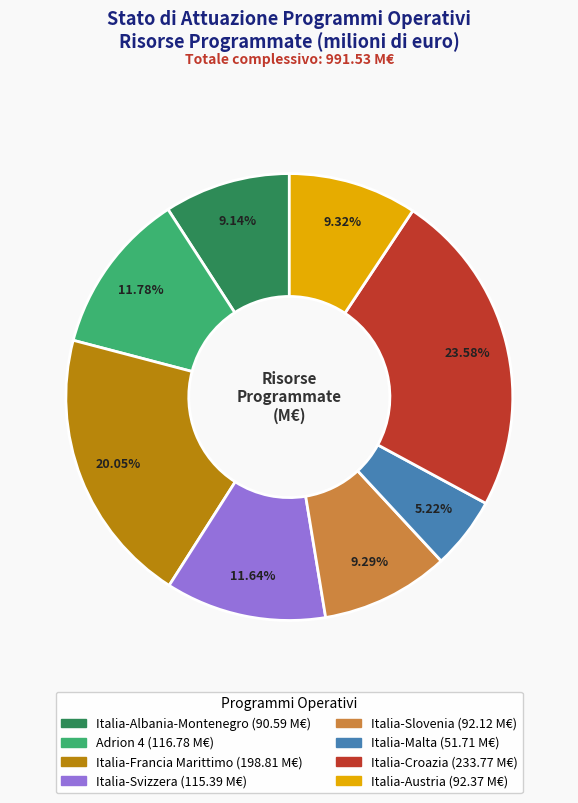

To the nearest percent, what percentage of the pie is Italia-Croazia?

24%